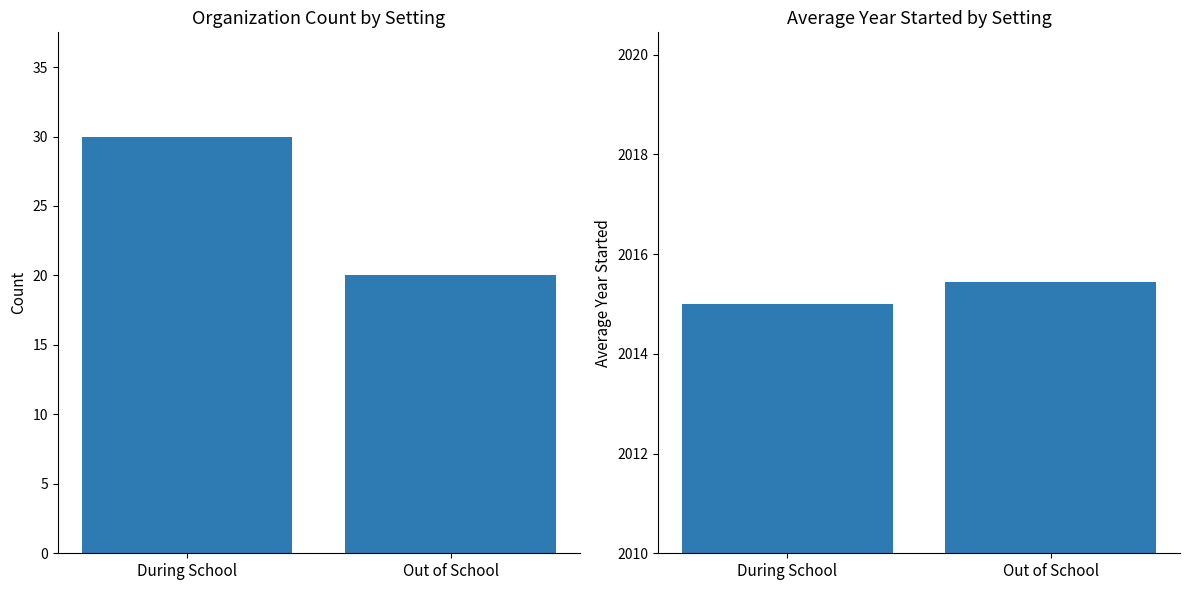

Which category has the highest value in the Avg Year Started series?

Out of School